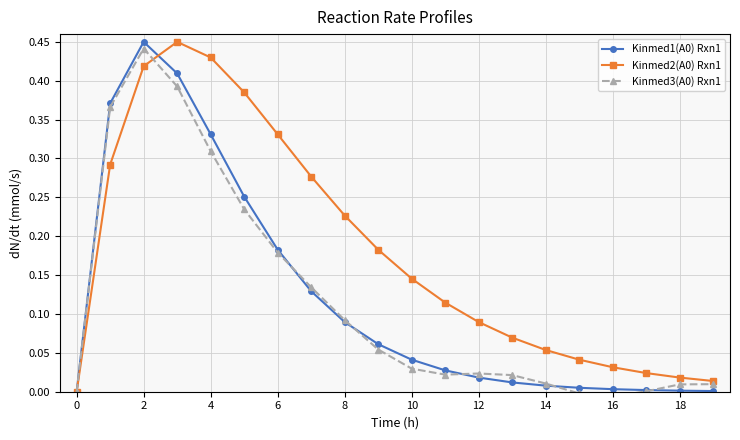

What is the average value of the Kinmed3(A0) Rxn1 series?

0.1